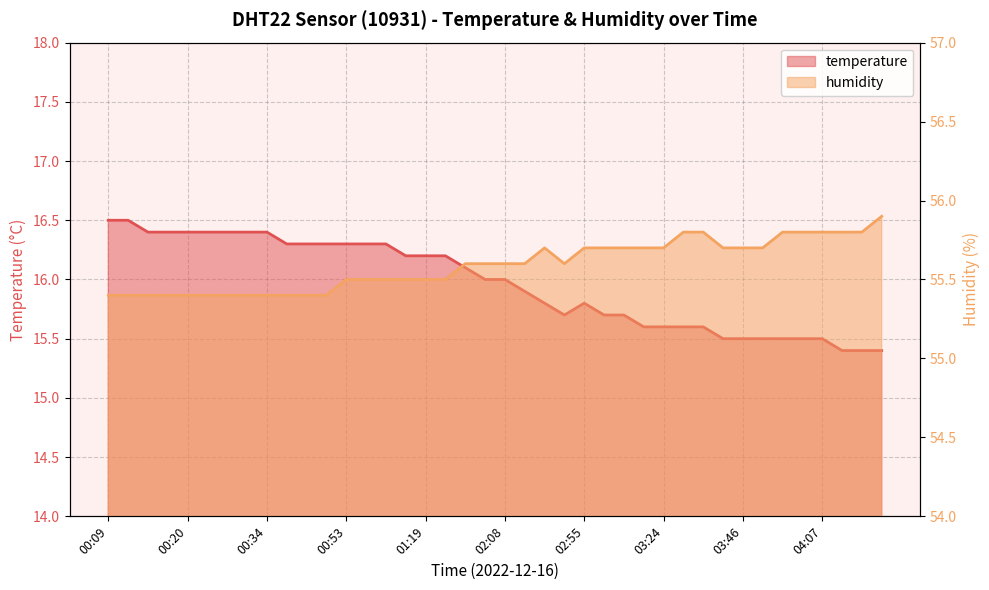

True or false: humidity has a value of 93.9 at 03:14.

False